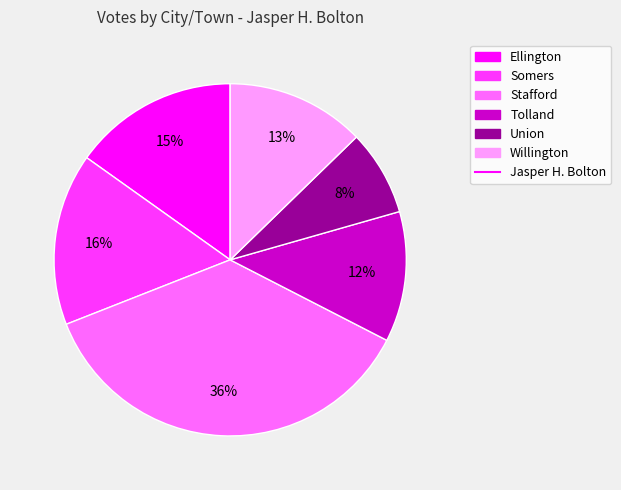

To the nearest percent, what is the average slice percentage?

17%